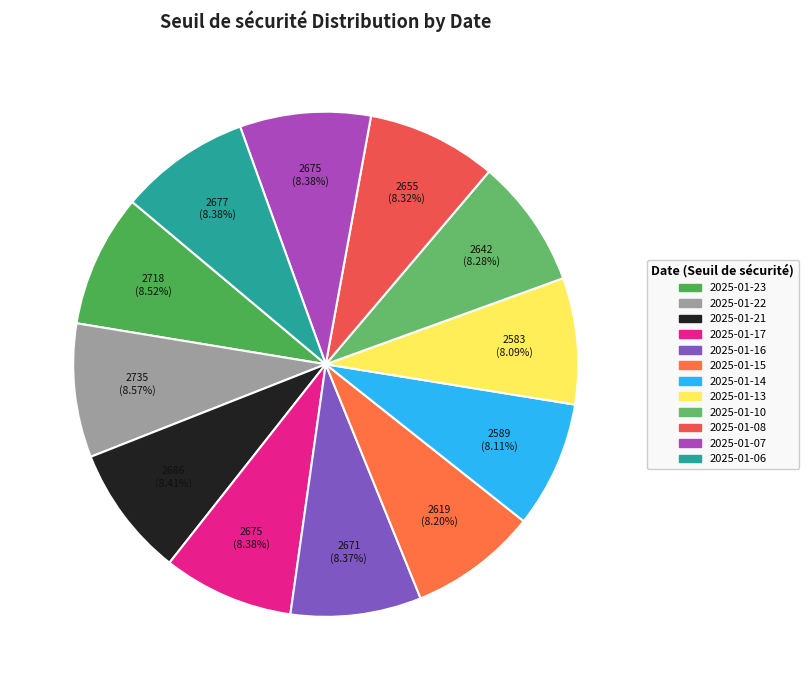

How many slices are in this pie chart?

12